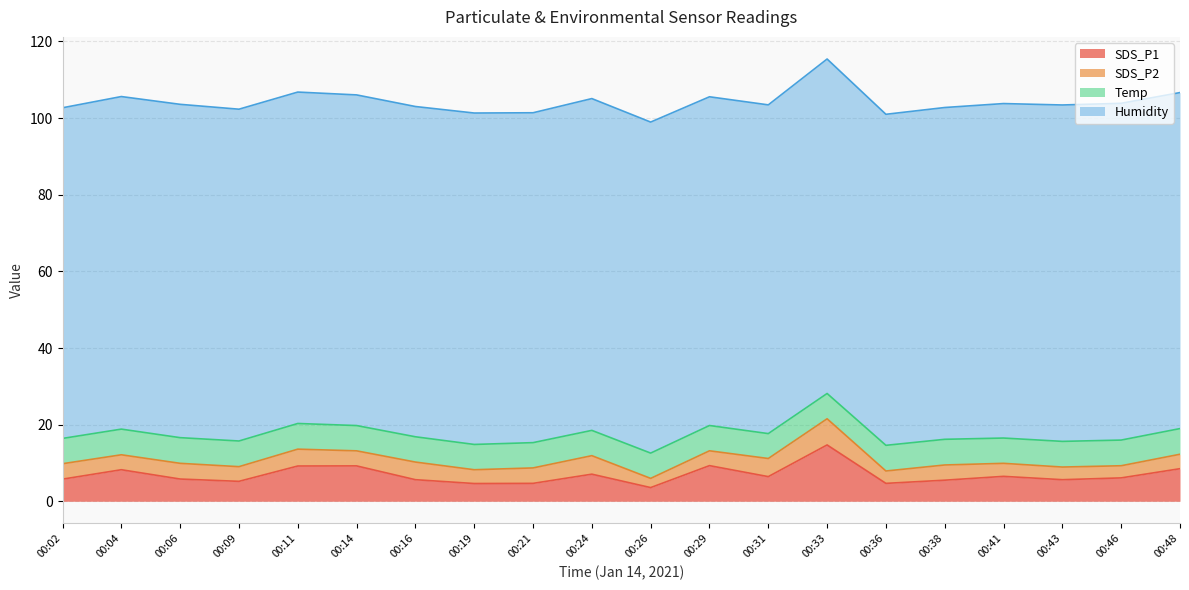

At which category does SDS_P1 reach its first local peak?

00:04